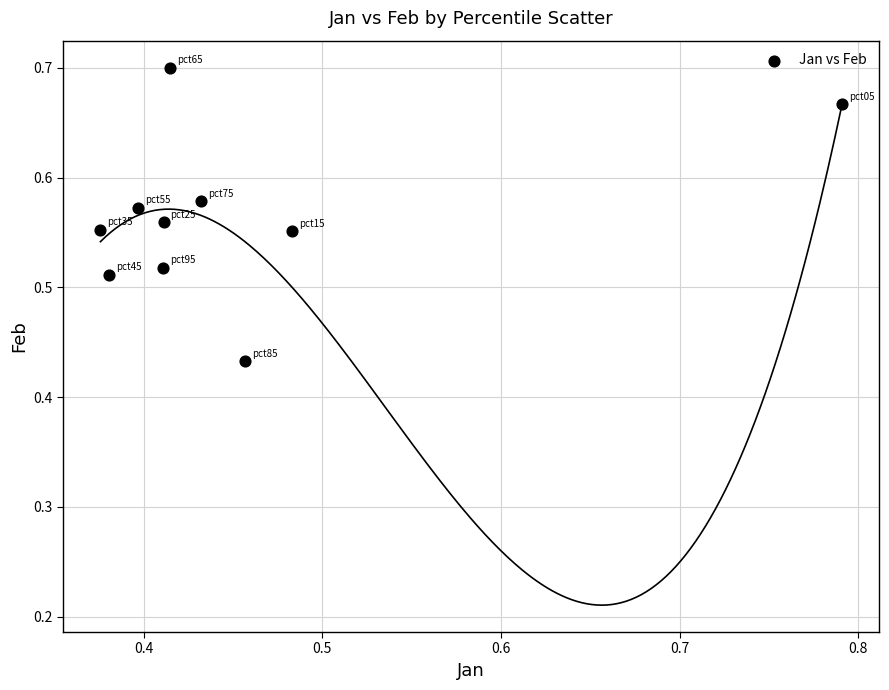

What is the range of Y values (max minus min)?

0.3